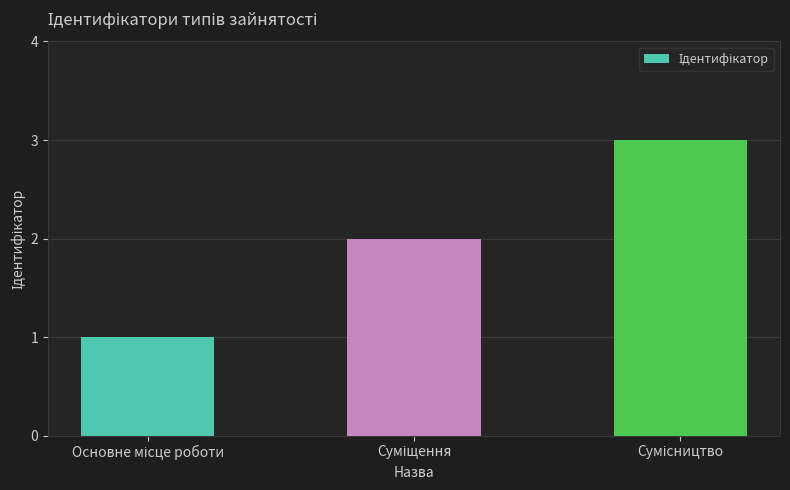

What is the sum of all values?

6